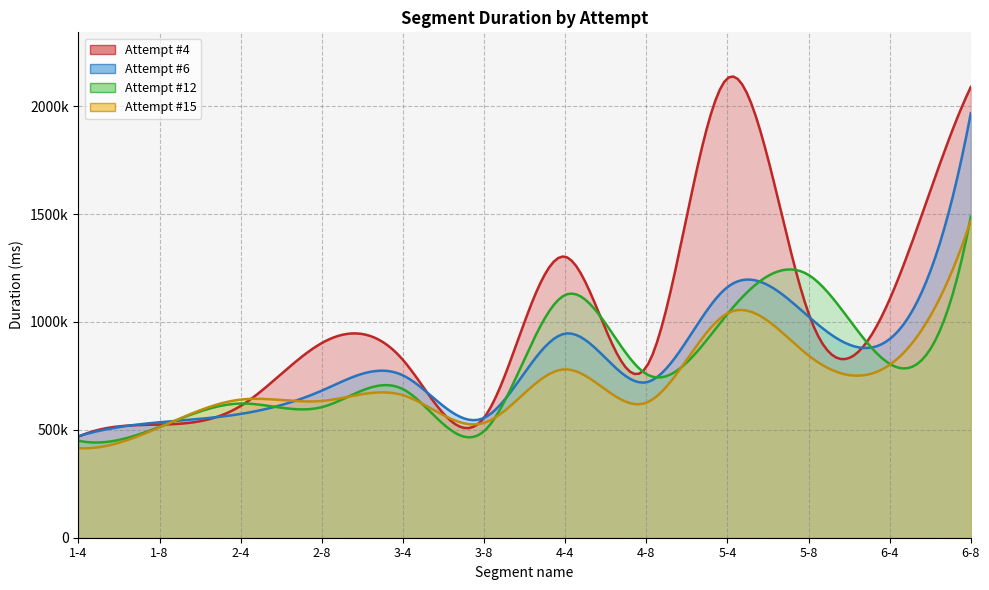

True or false: Attempt #6 has more than 0 points higher than both neighbors.

True